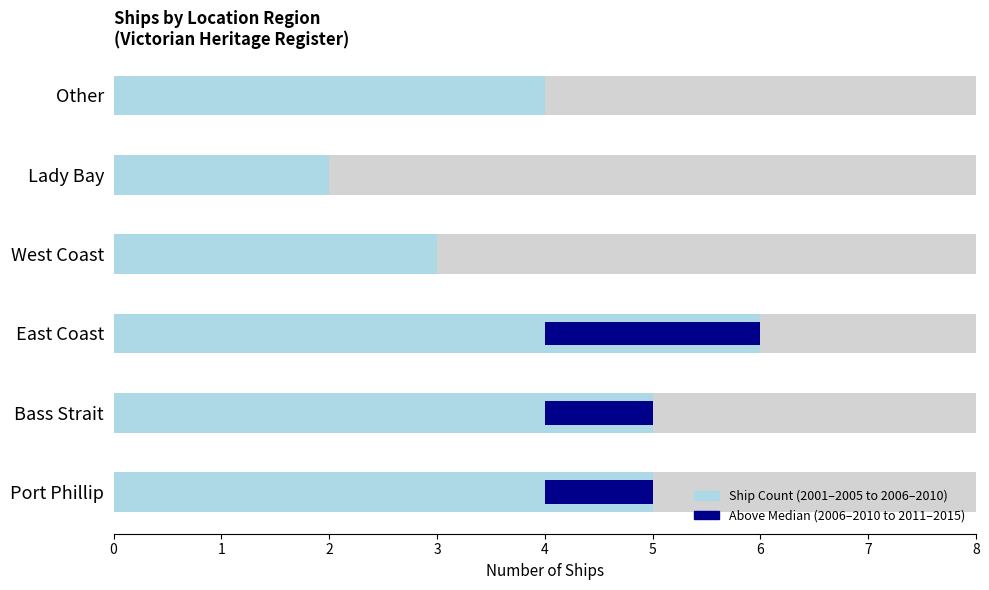

Are the bars horizontal?

Yes